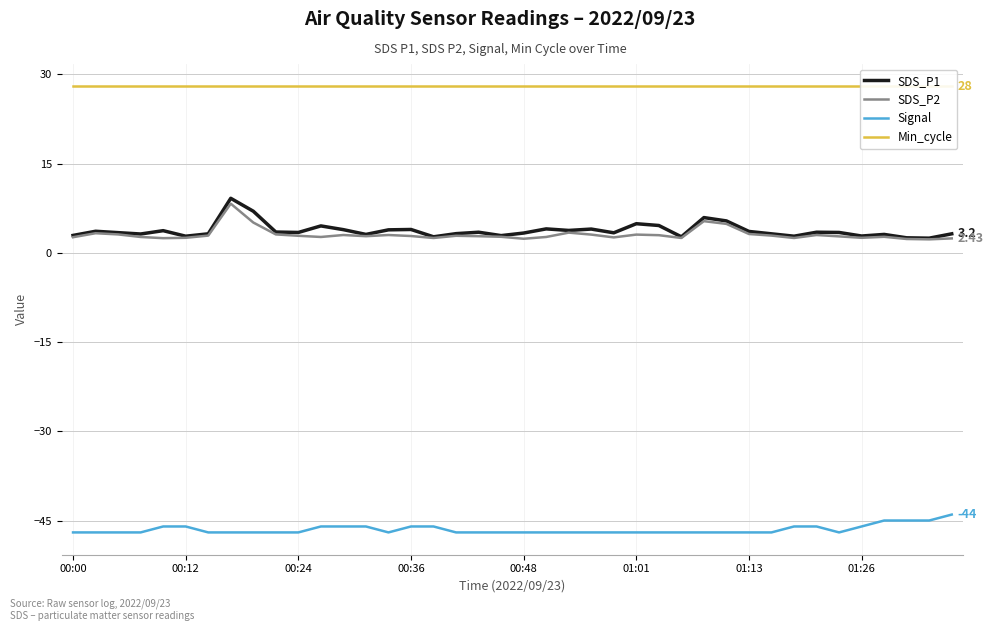

True or false: SDS_P1 and Signal cross at least once.

False